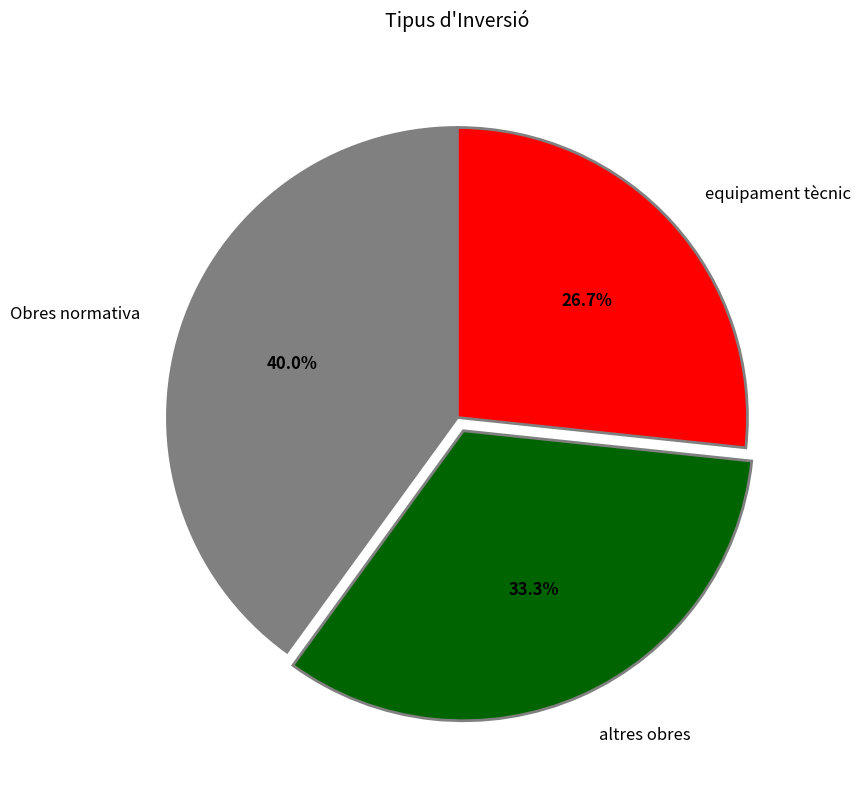

True or false: equipament tècnic accounts for 33% of the total.

False